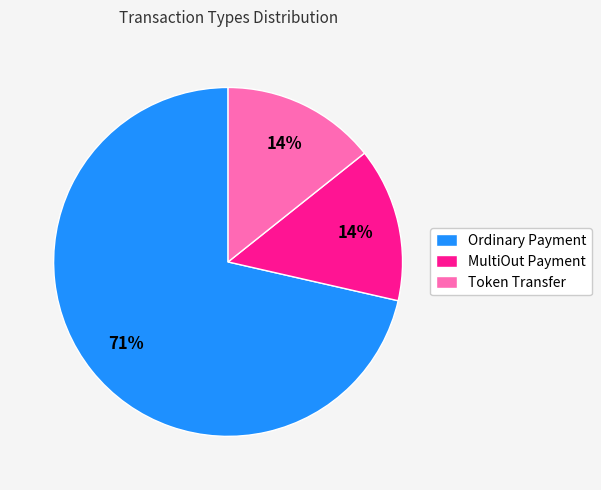

Do Ordinary Payment and Token Transfer together represent more than half of the pie?

Yes